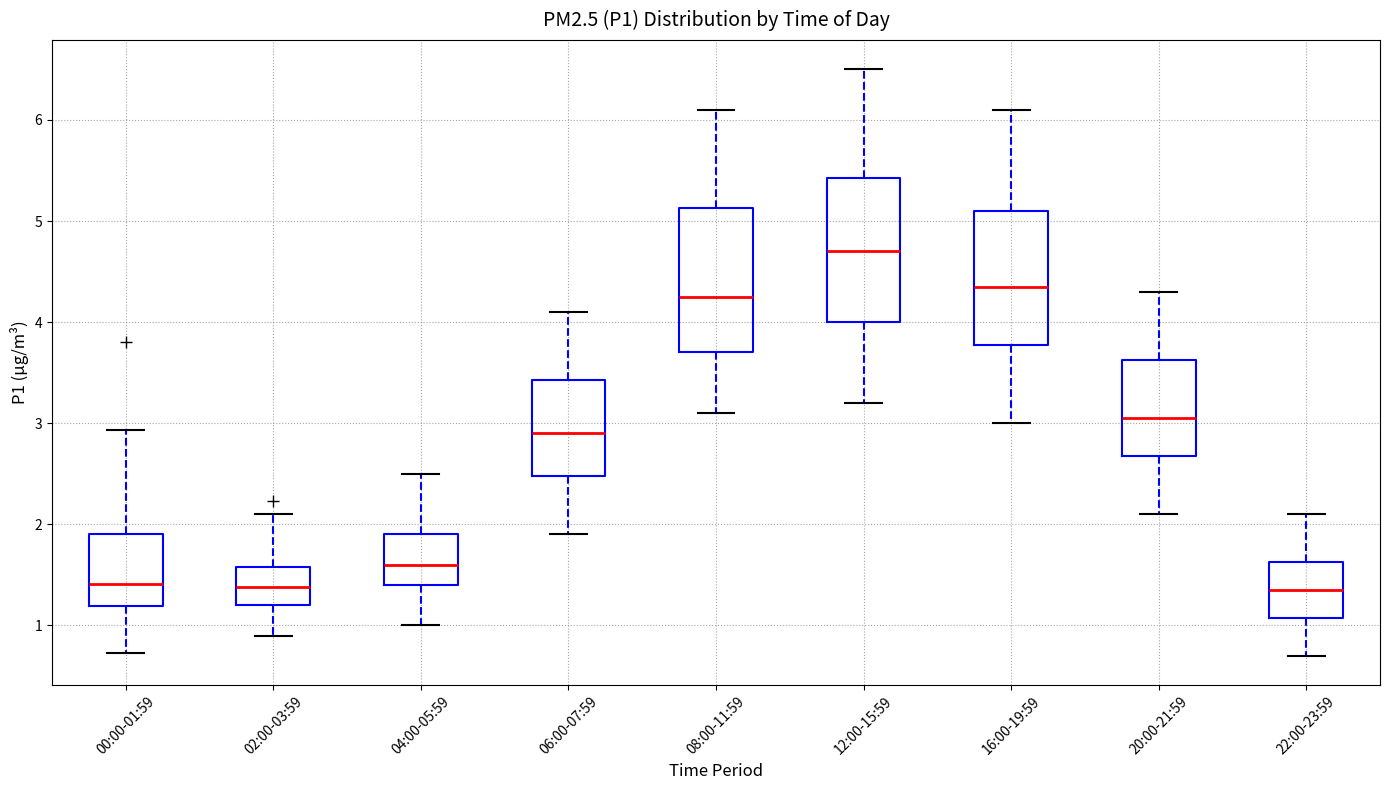

Reading left to right, read every box against the y-axis: the position of its median line, the range the box covers, and the ends of its whiskers. The values are not printed on the chart, so give them approximately, as read against the axis.

00:00-01:59: median 1.4, box 1.2 to 1.9, whiskers 0.7 to 2.9
02:00-03:59: median 1.4, box 1.2 to 1.6, whiskers 0.9 to 2.1
04:00-05:59: median 1.6, box 1.4 to 1.9, whiskers 1.0 to 2.5
06:00-07:59: median 2.9, box 2.5 to 3.4, whiskers 1.9 to 4.1
08:00-11:59: median 4.3, box 3.7 to 5.1, whiskers 3.1 to 6.1
12:00-15:59: median 4.7, box 4.0 to 5.4, whiskers 3.2 to 6.5
16:00-19:59: median 4.4, box 3.8 to 5.1, whiskers 3.0 to 6.1
20:00-21:59: median 3.1, box 2.7 to 3.6, whiskers 2.1 to 4.3
22:00-23:59: median 1.4, box 1.1 to 1.6, whiskers 0.7 to 2.1